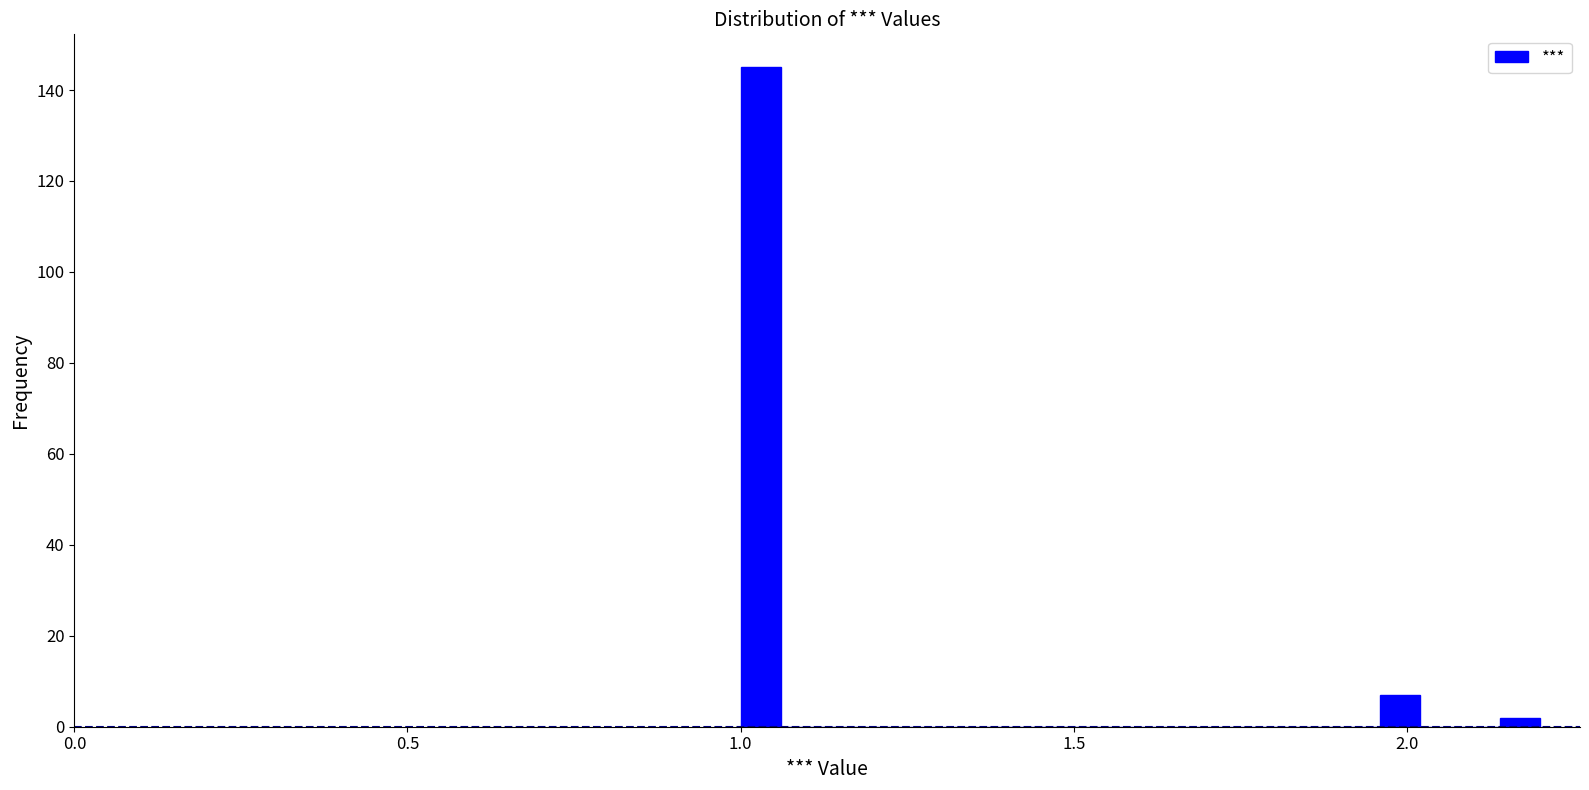

Read against the x-axis, roughly where is the centre of the tallest bar?

1.05